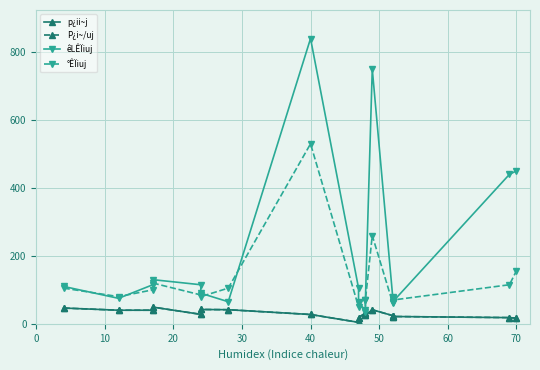

How many lines are shown in the chart?

4